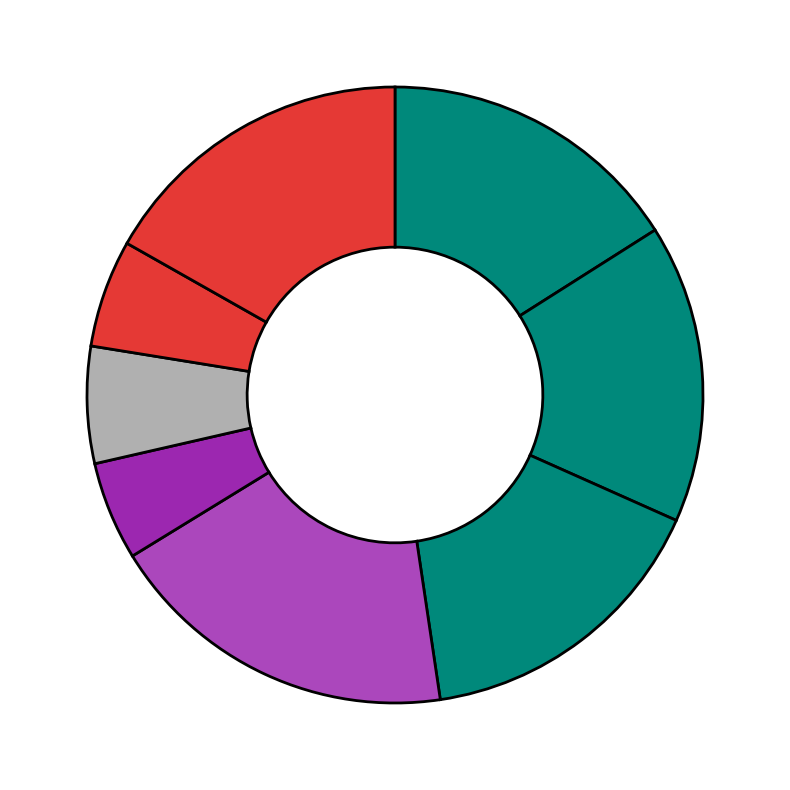

To the nearest percent, what is the average slice percentage?

12%